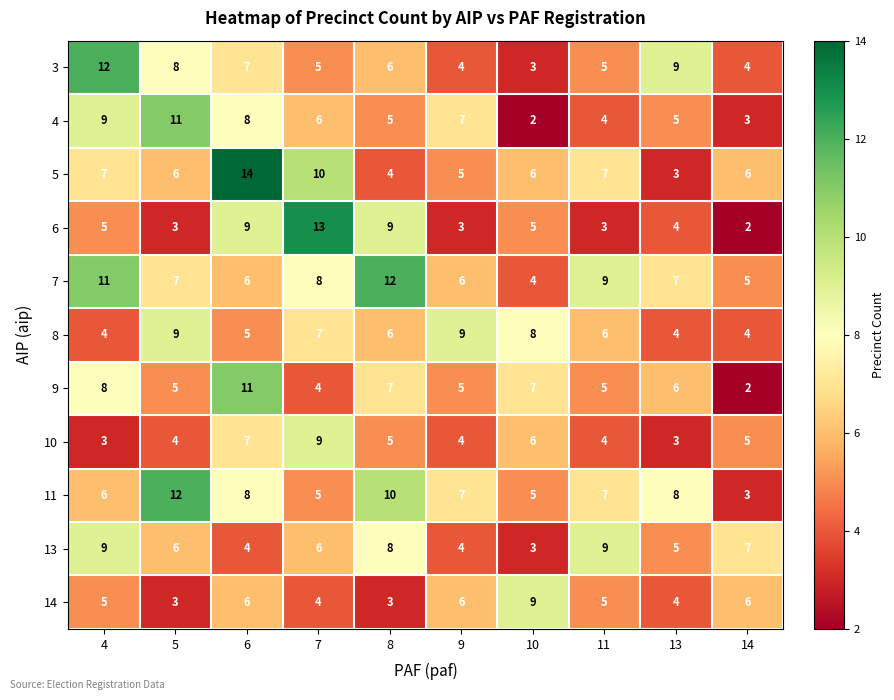

At which category is the sum across all series the highest?

6